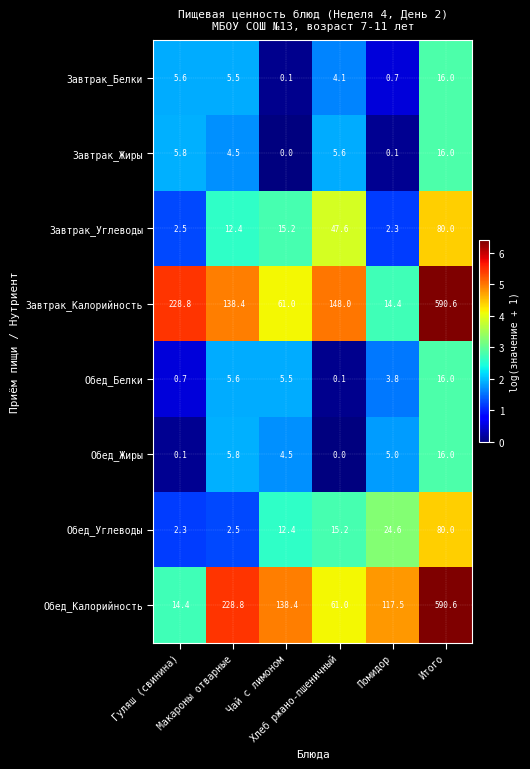

Which series has the largest total across all categories?

Завтрак_Калорийность